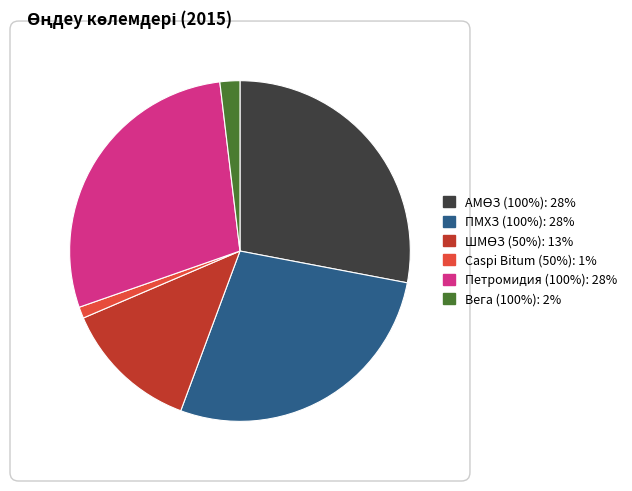

The Caspi Bitum (50%) slice represents 10% of the pie. True or false?

False